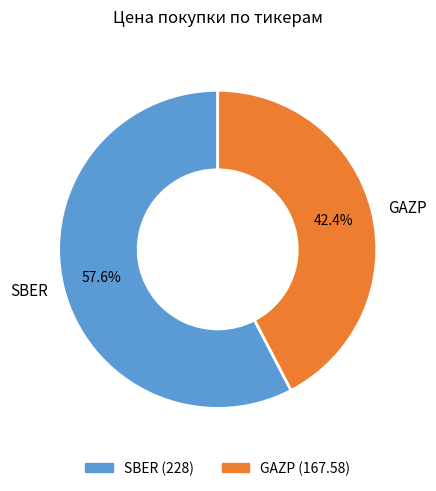

Is it true that SBER is 65% of the pie?

False